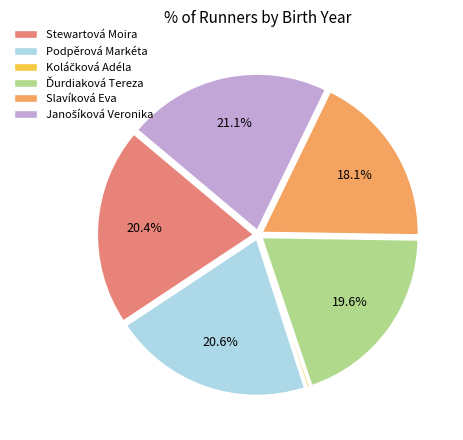

Is there any slice that represents more than half of the pie?

No